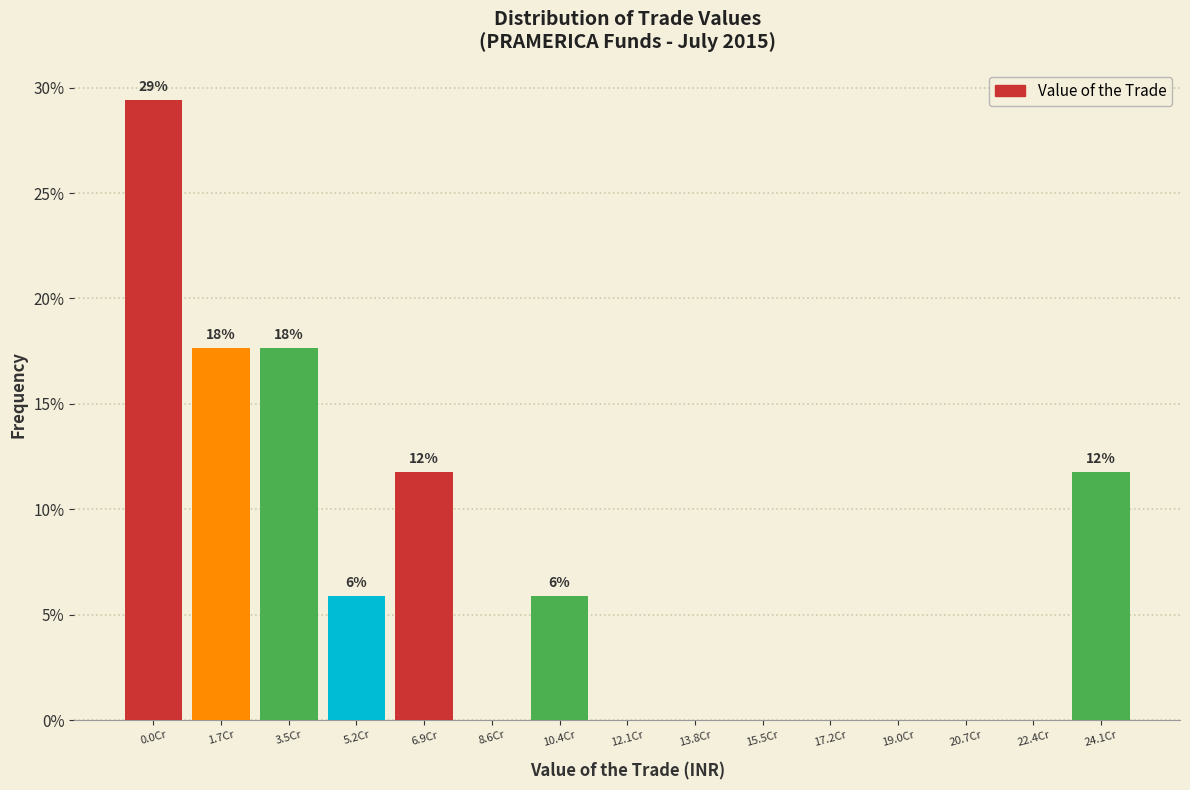

Reading left to right, transcribe all the data shown in this chart.

0.0Cr=29.4	1.7Cr=17.6	3.5Cr=17.6	5.2Cr=5.9	6.9Cr=11.8	8.6Cr=0.0	10.4Cr=5.9	12.1Cr=0.0	13.8Cr=0.0	15.5Cr=0.0	17.2Cr=0.0	19.0Cr=0.0	20.7Cr=0.0	22.4Cr=0.0	24.1Cr=11.8